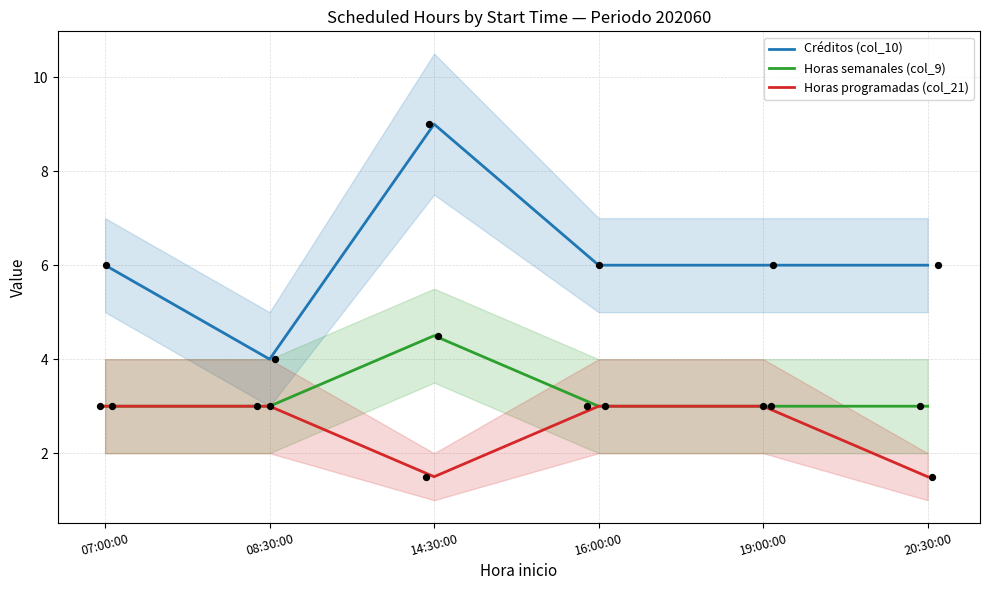

What is the total value across all series at 07:00:00?

12.0